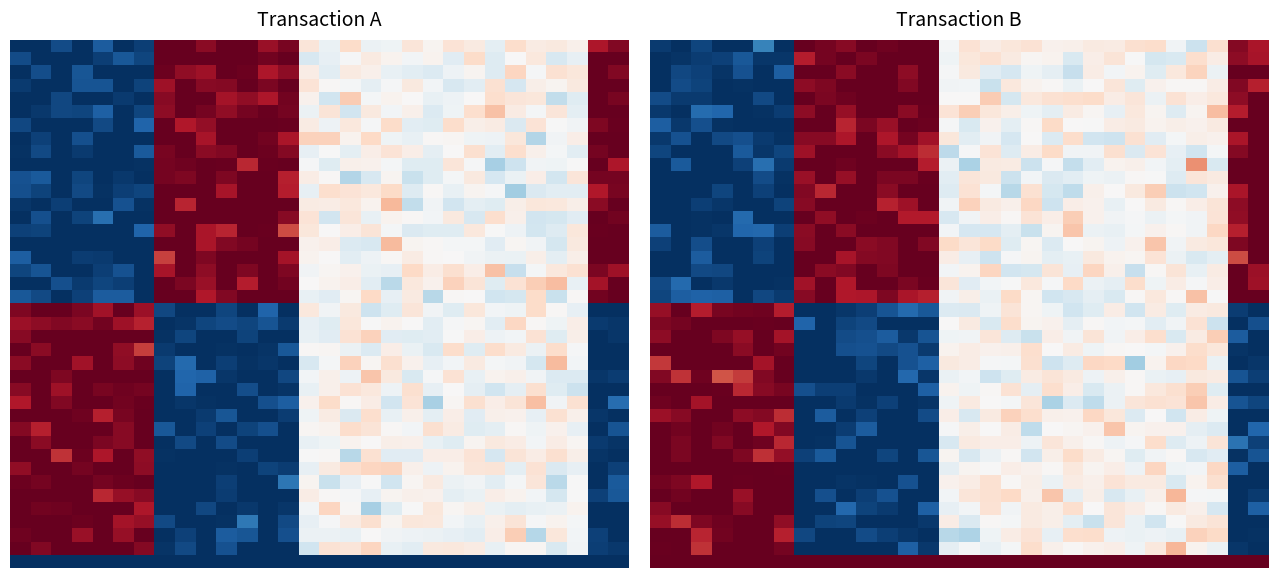

What is the approximate value of row_25 at 15?

0.5